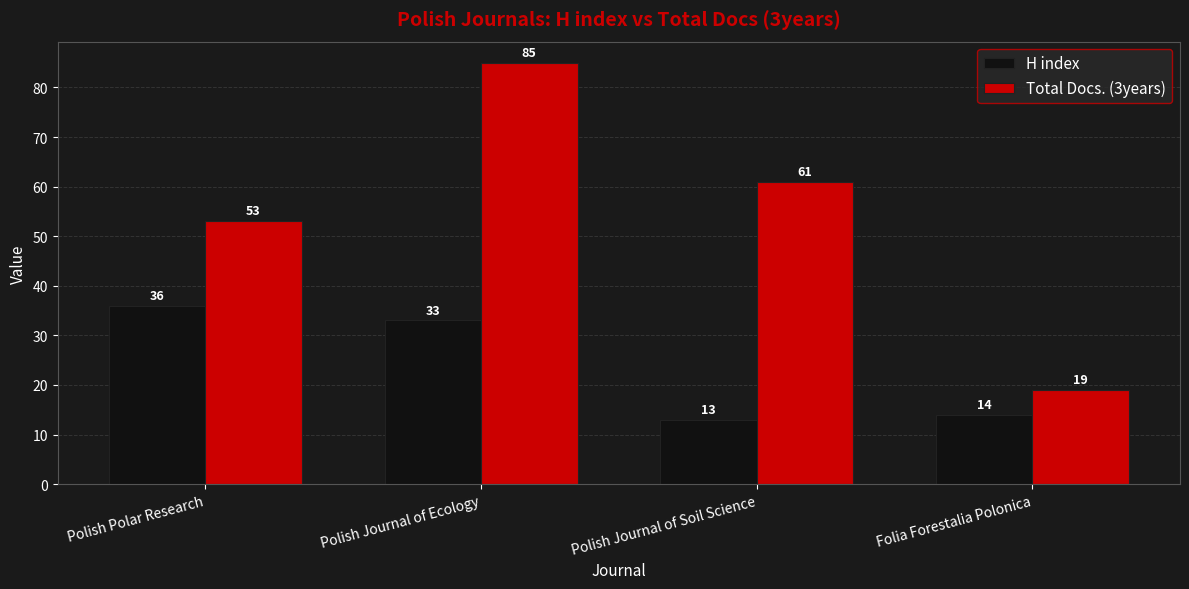

How many bars are there in each group?

2